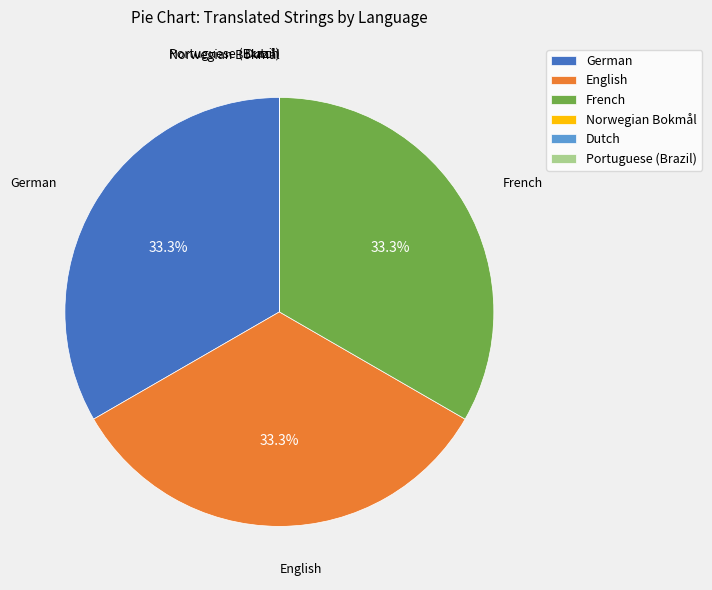

Is there any slice that represents more than half of the pie?

No